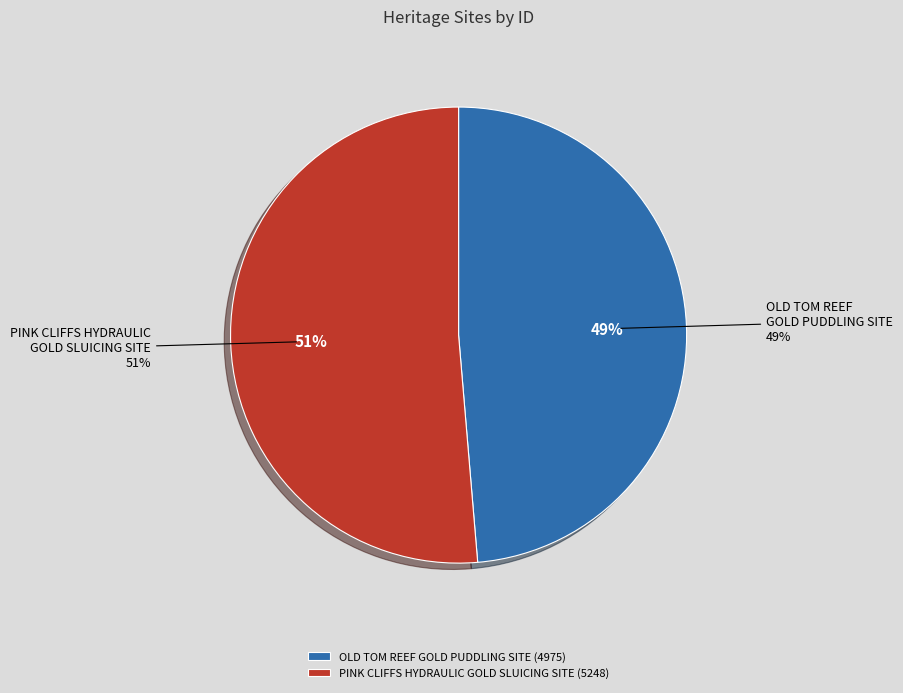

To the nearest percent, what percentage of the pie is PINK CLIFFS HYDRAULIC GOLD SLUICING SITE?

51%